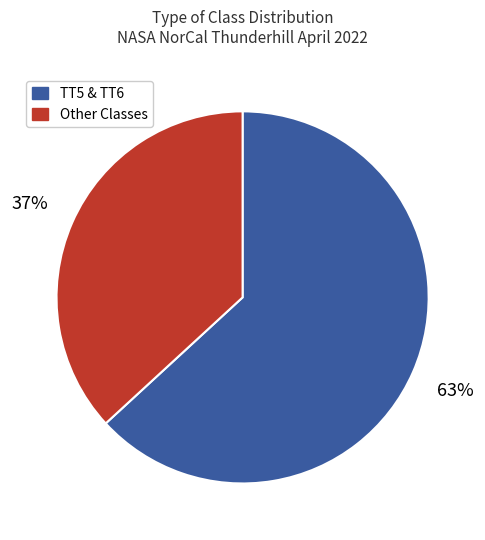

To the nearest percent, what is the difference between the largest and smallest slice percentages?

26%